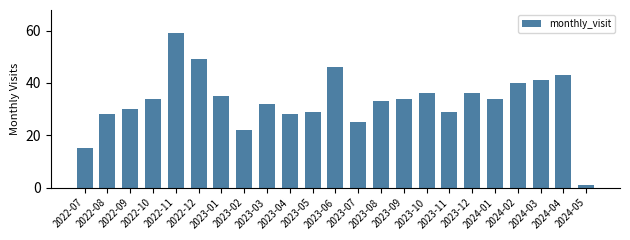

Reading left to right, what are all the values shown in this chart?

15	28	30	34	59	49	35	22	32	28	29	46	25	33	34	36	29	36	34	40	41	43	1